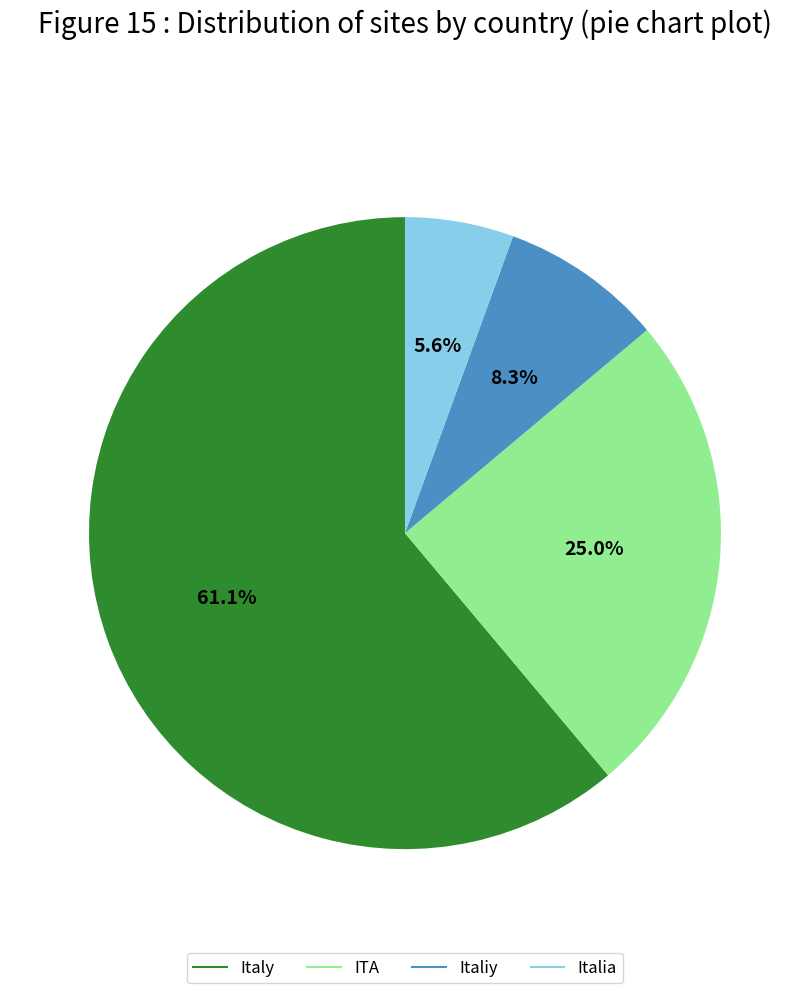

Is there a majority slice in this chart?

Yes